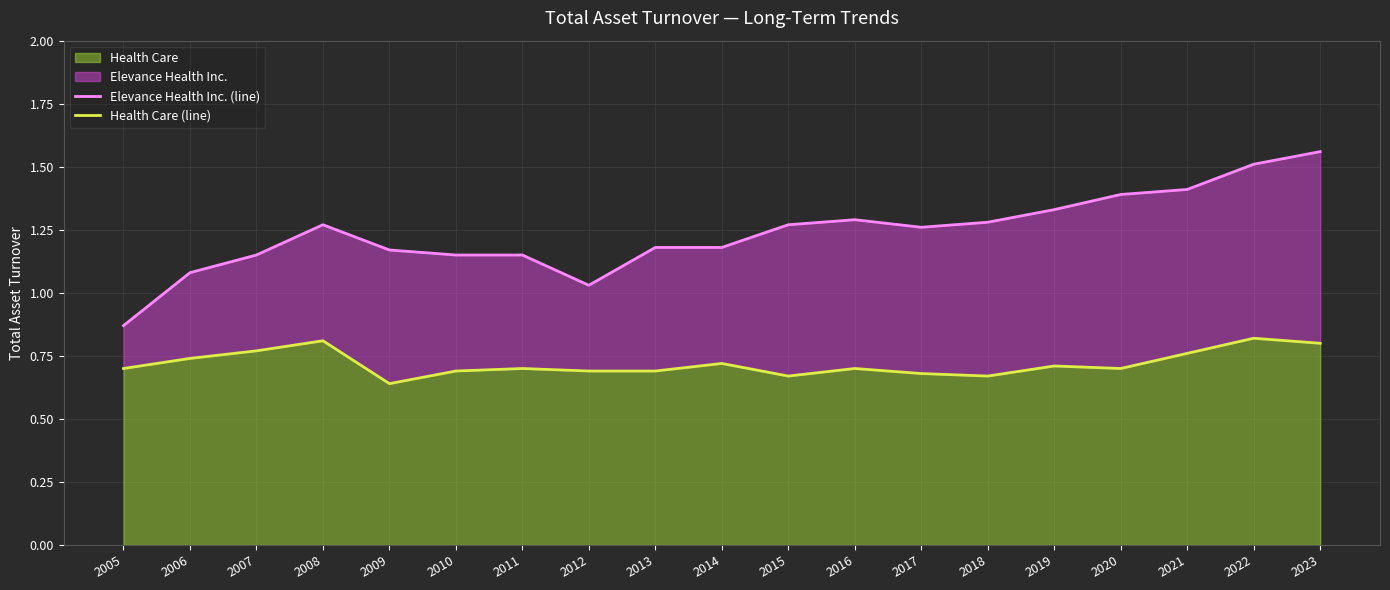

Reading left to right, transcribe all the data shown in this chart.

Elevance Health Inc. (line): 2005=0.9	2006=1.1	2007=1.1	2008=1.3	2009=1.2	2010=1.1	2011=1.1	2012=1.0	2013=1.2	2014=1.2	2015=1.3	2016=1.3	2017=1.3	2018=1.3	2019=1.3	2020=1.4	2021=1.4	2022=1.5	2023=1.6
Health Care (line): 2005=0.7	2006=0.7	2007=0.8	2008=0.8	2009=0.6	2010=0.7	2011=0.7	2012=0.7	2013=0.7	2014=0.7	2015=0.7	2016=0.7	2017=0.7	2018=0.7	2019=0.7	2020=0.7	2021=0.8	2022=0.8	2023=0.8